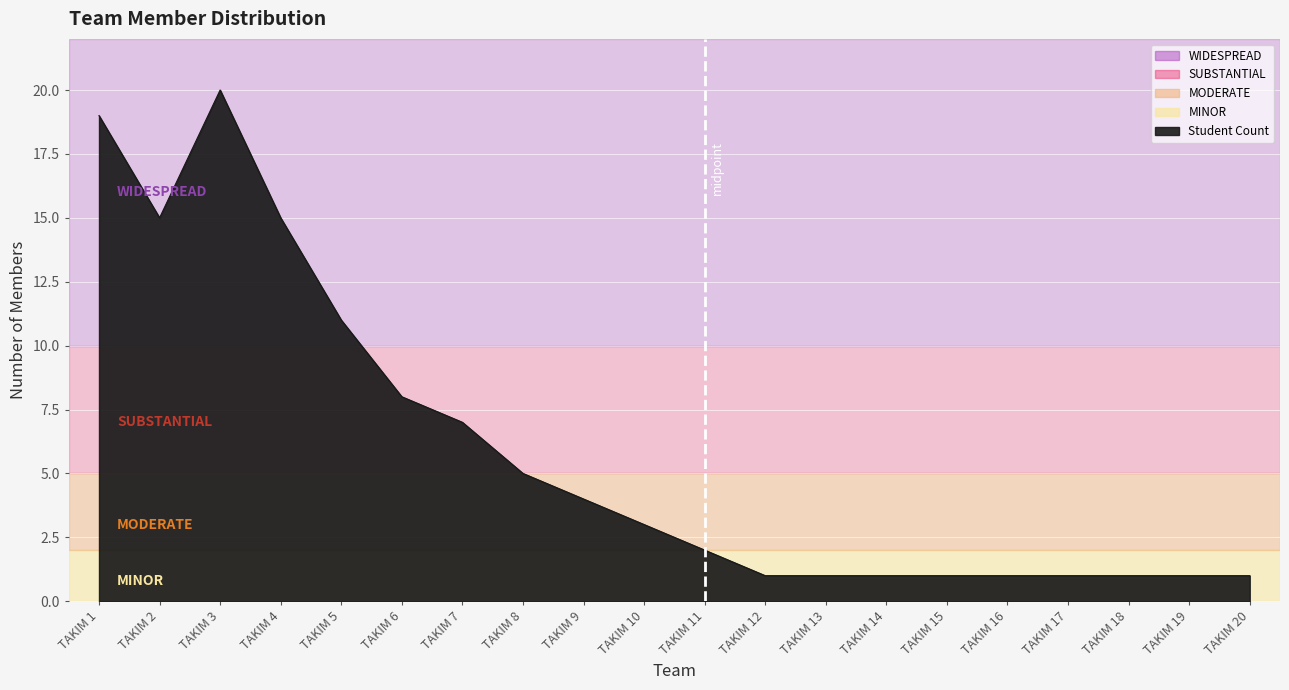

Which has a higher value, TAKIM 3 or TAKIM 12?

TAKIM 3